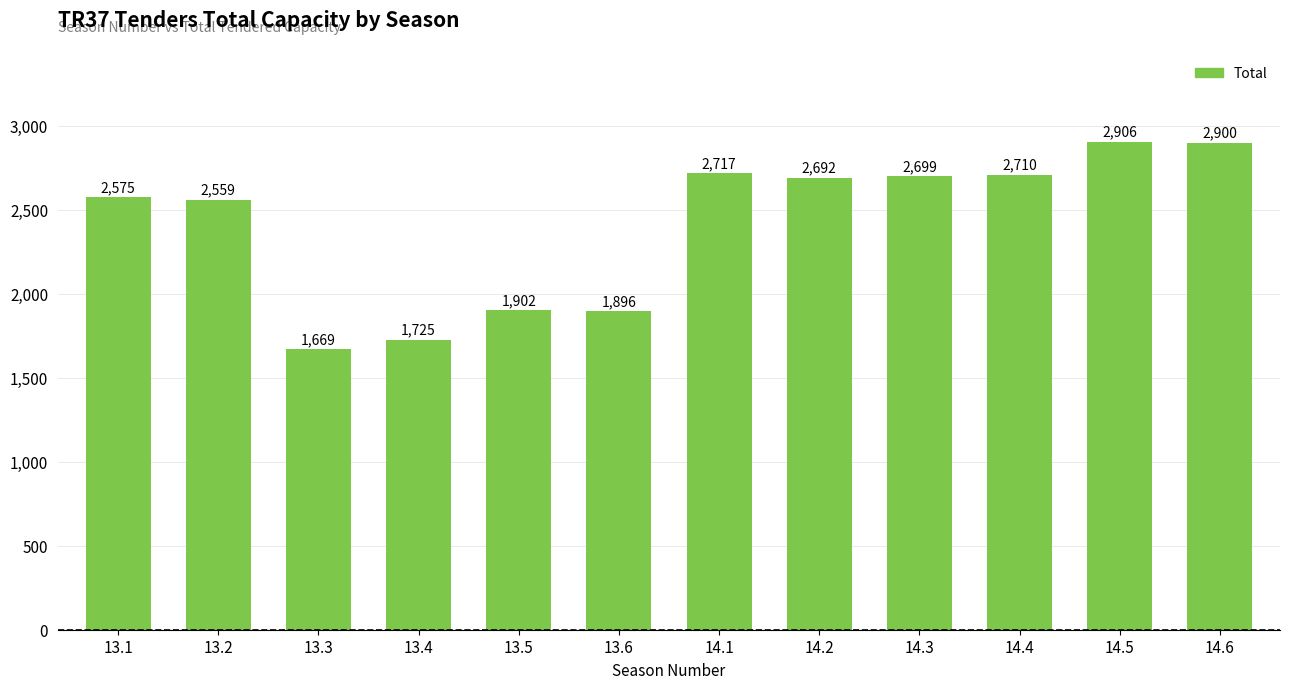

What is the minimum value shown in the chart?

1669